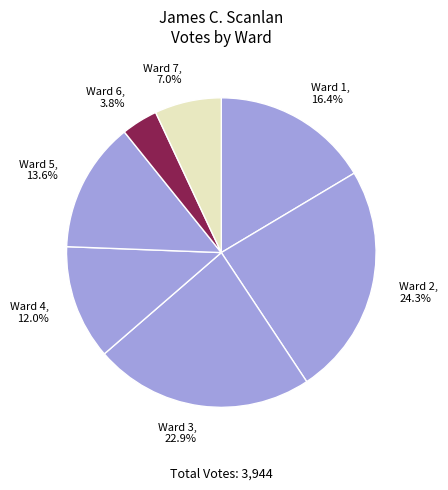

Approximately how many times larger is the value at Ward 5, 13.6% compared to Ward 2, 24.3%?

0.6